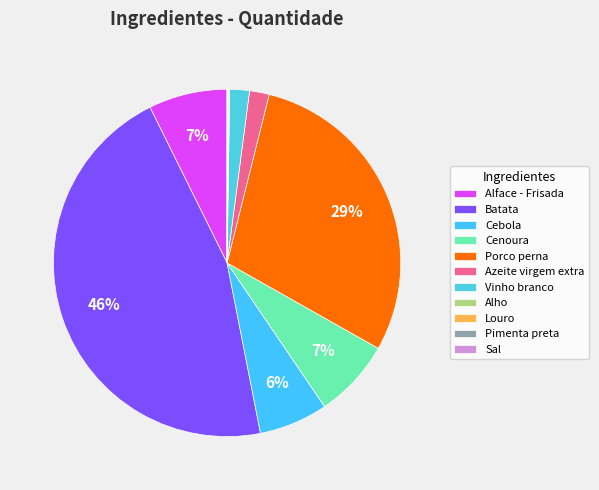

Does Batata represent more than half of the total?

No